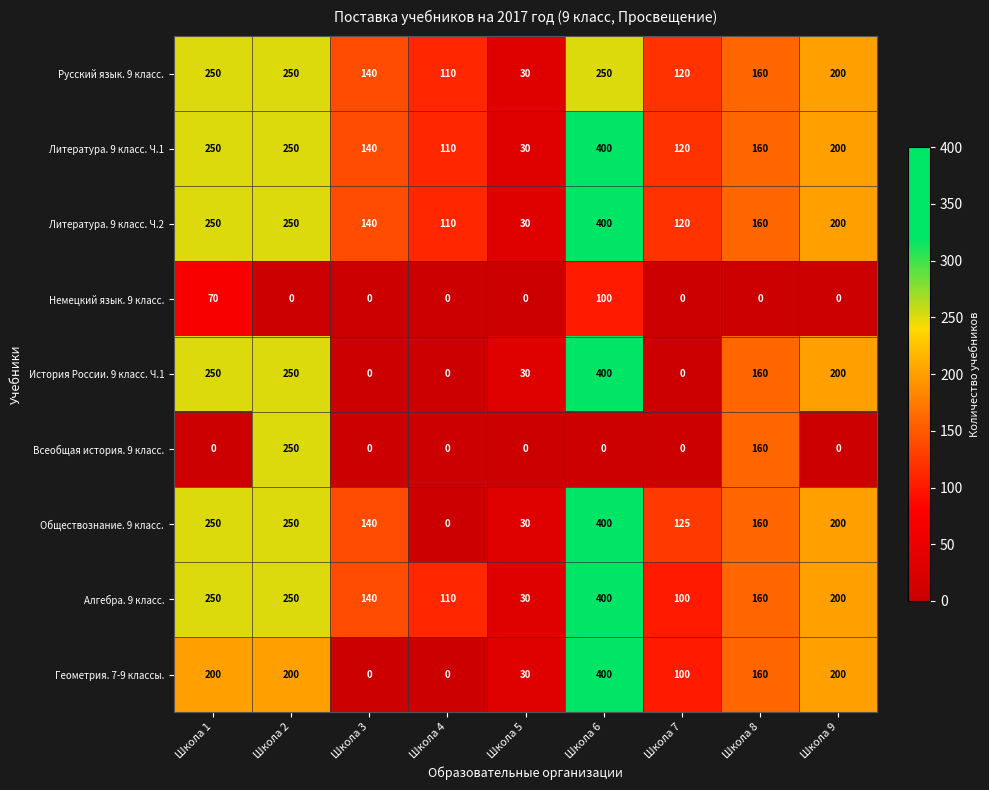

At which label does Литература. 9 класс. Ч.2 first exceed 160?

Школа 1